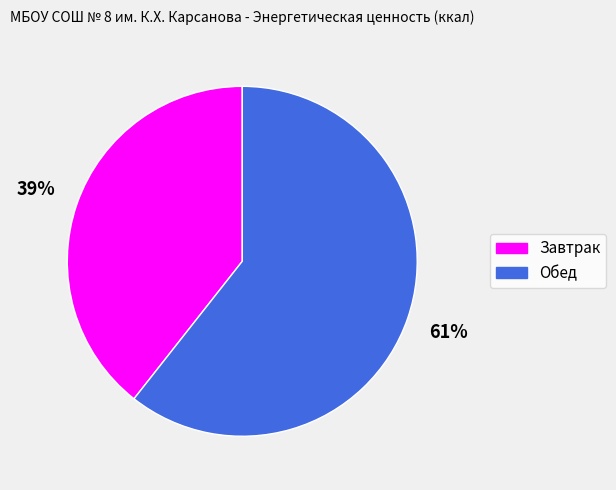

Which category has the smallest portion of the pie?

Завтрак